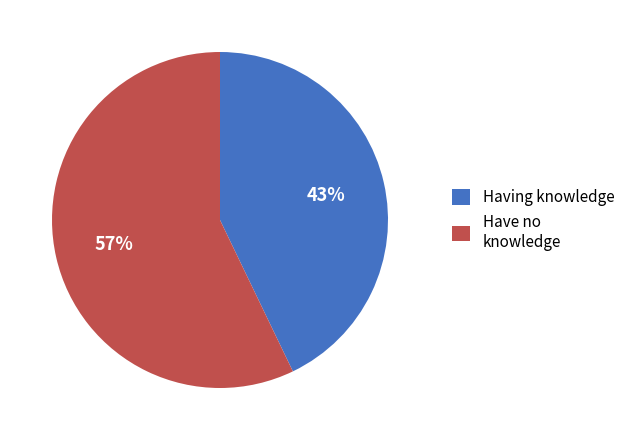

Rank the categories by value from lowest to highest.

Having knowledge, Have no knowledge